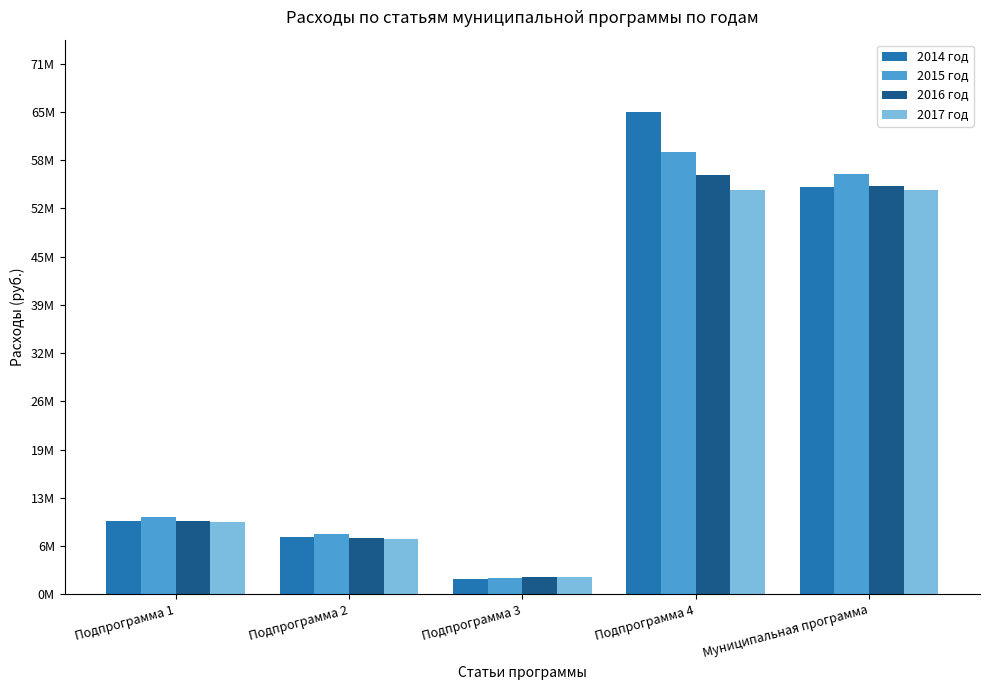

Where is 2016 год nearest to the value 29544824?

Подпрограмма 1